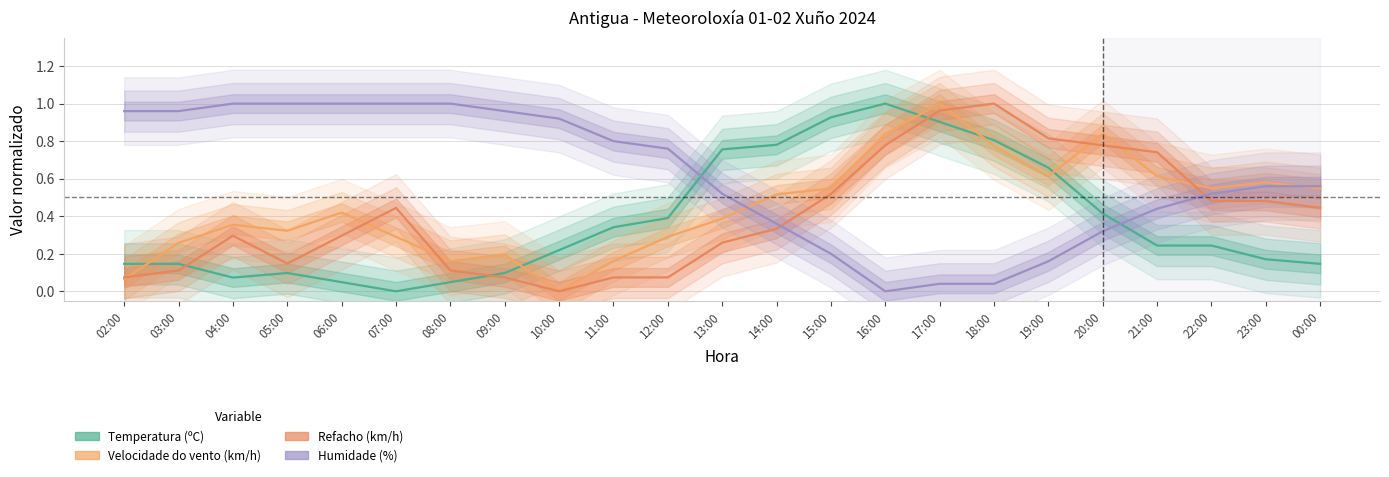

What is the total value across all series at 09:00?

1.3